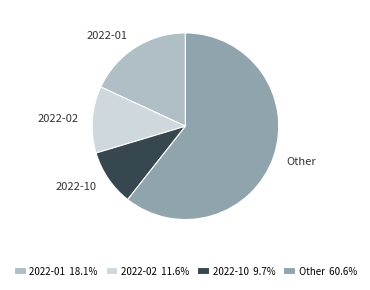

Between Other and 2022-02, which is larger?

Other